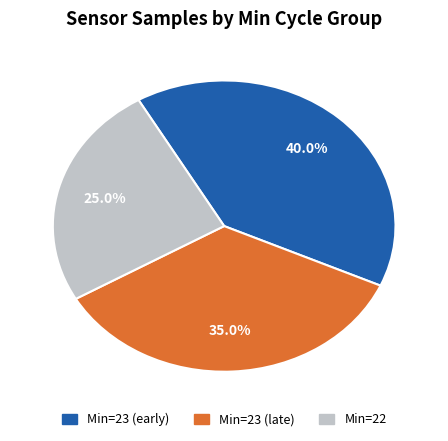

Does any single category account for the majority?

No